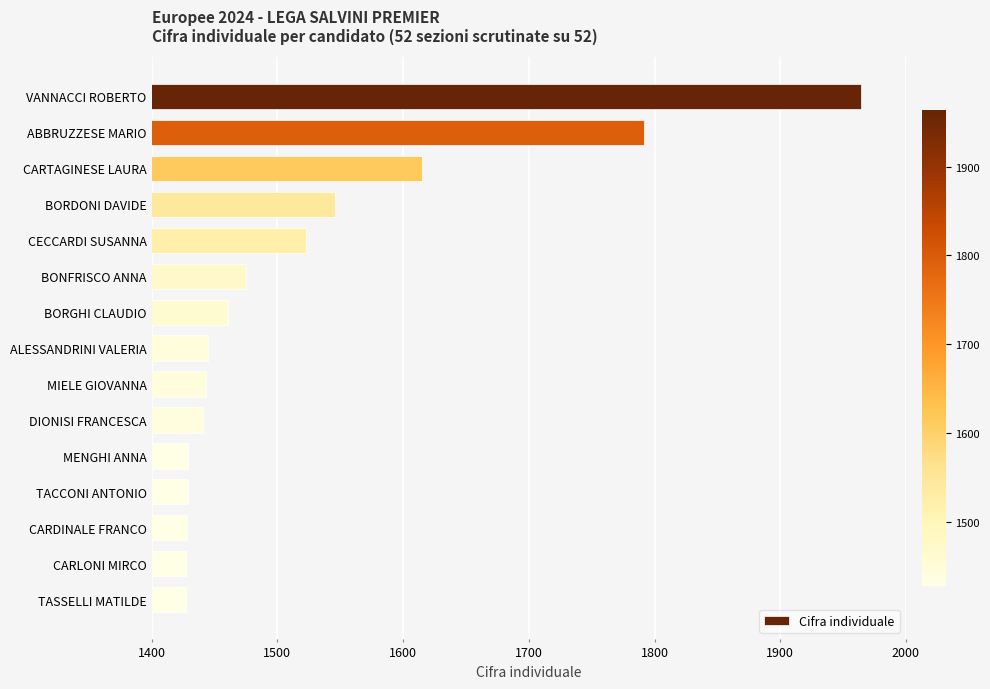

How many series are shown in this chart?

1